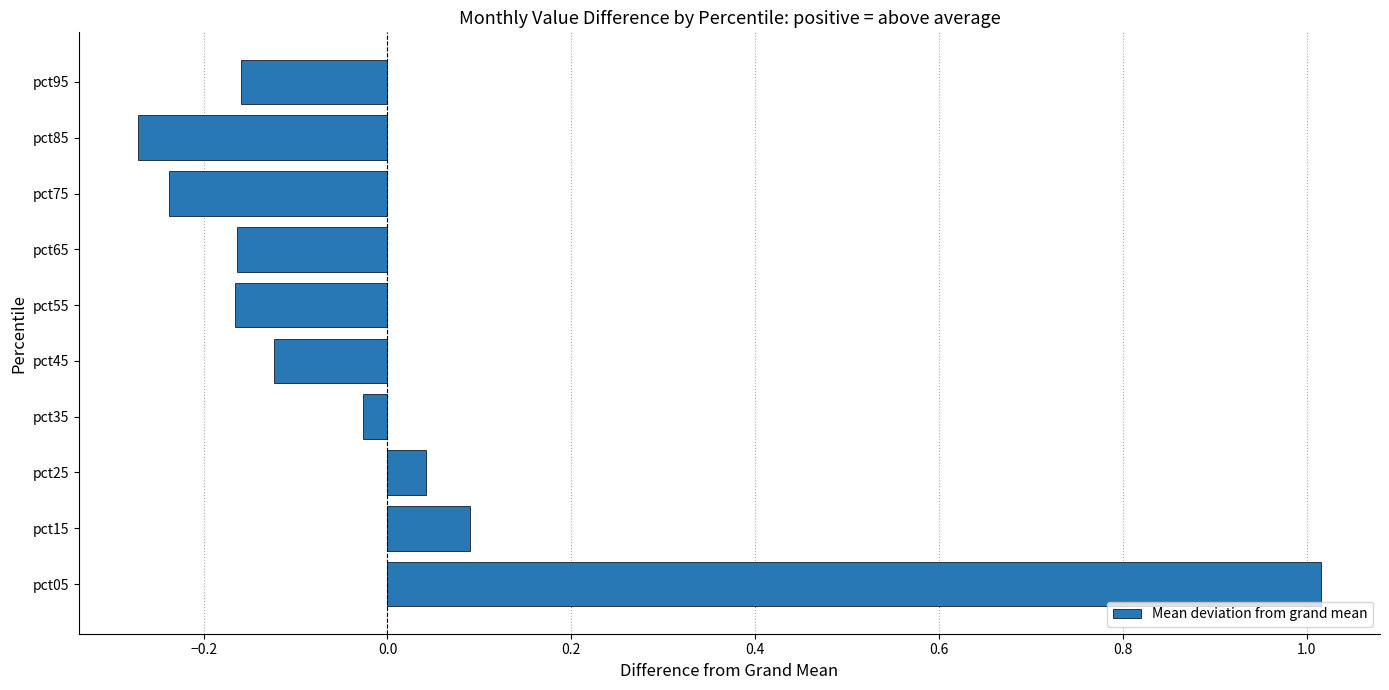

What is the difference between the second highest and minimum values?

0.4